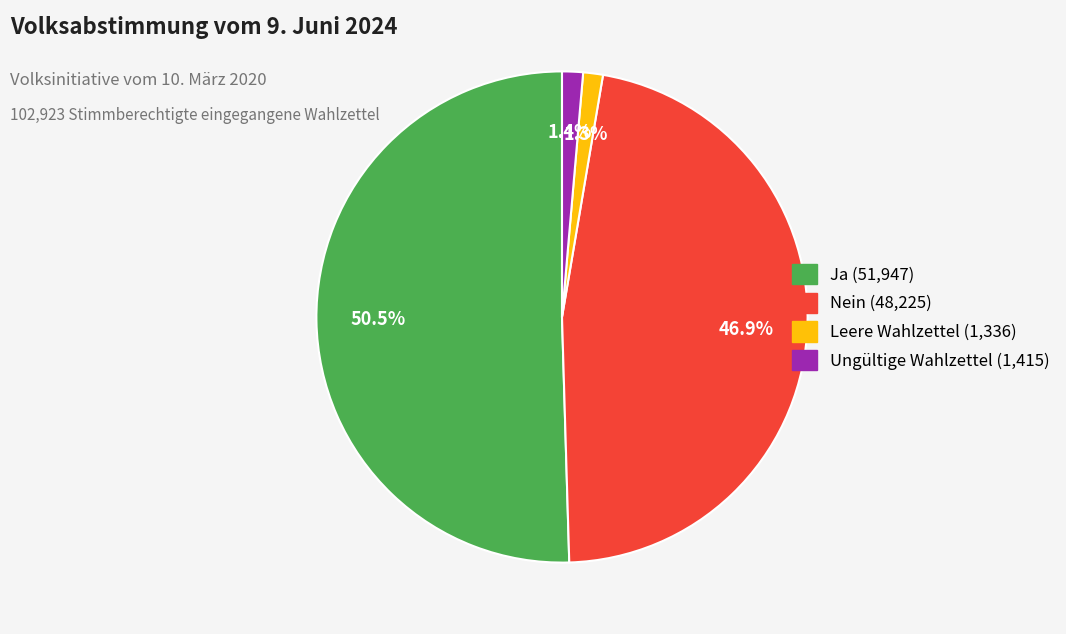

Do Leere Wahlzettel and Ja together represent more than half of the pie?

Yes